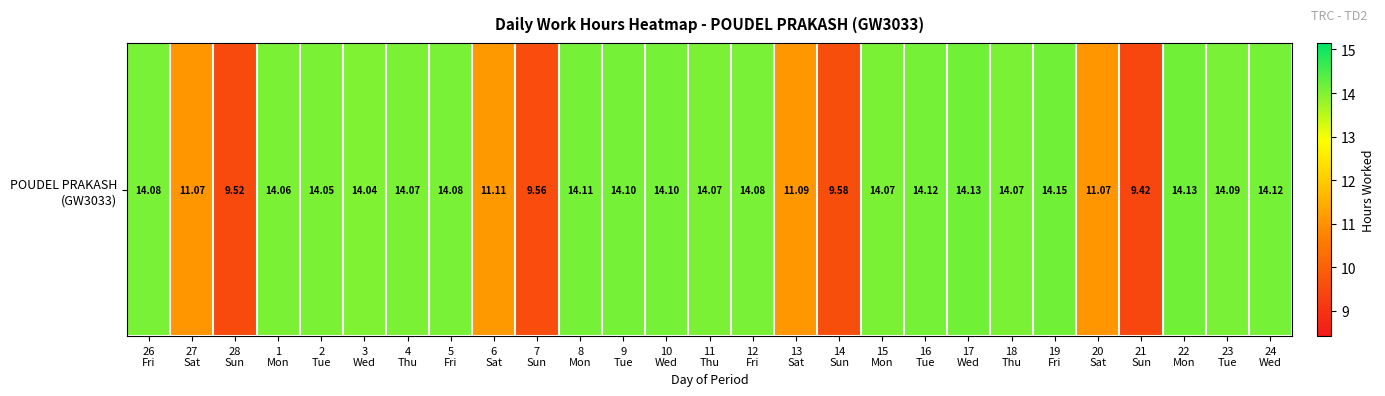

How many data points are less than 14?

8